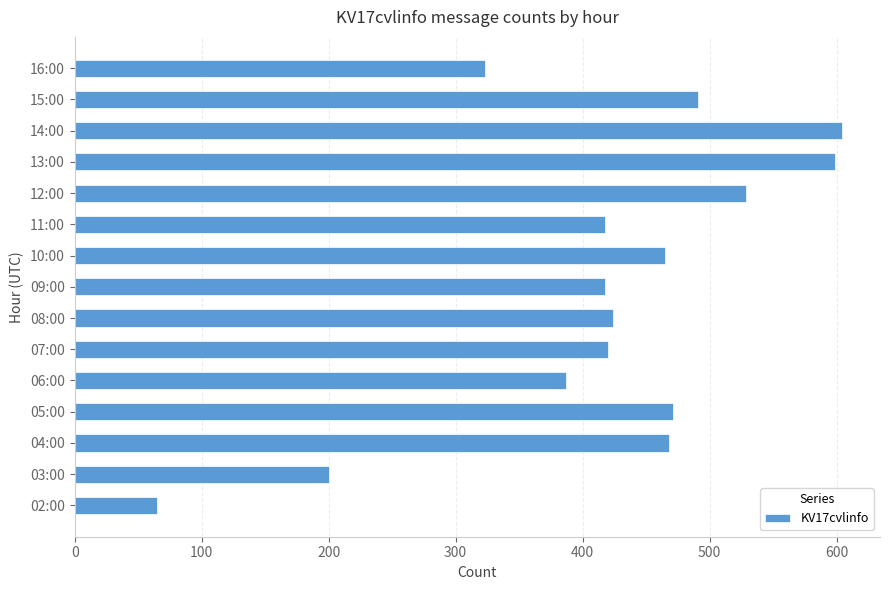

How many data points are less than 424?

7